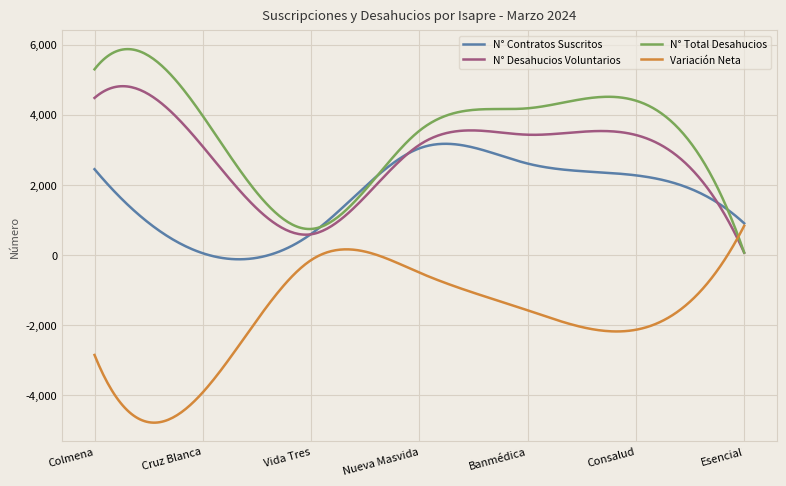

What are all the series names shown in the legend?

N° Contratos Suscritos, N° Desahucios Voluntarios, N° Total Desahucios, Variación Neta